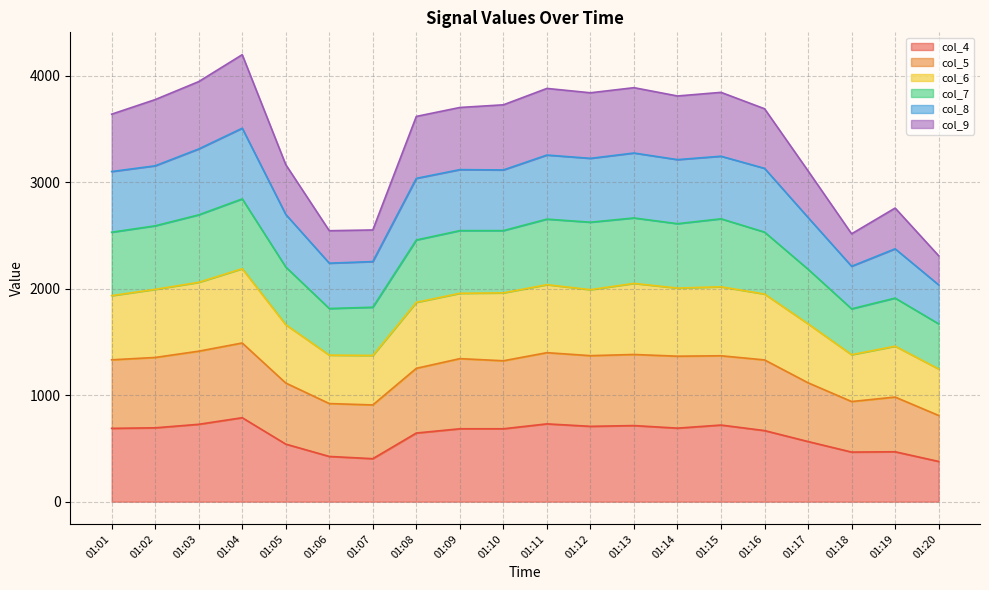

True or false: col_8 and col_4 cross at least once.

False